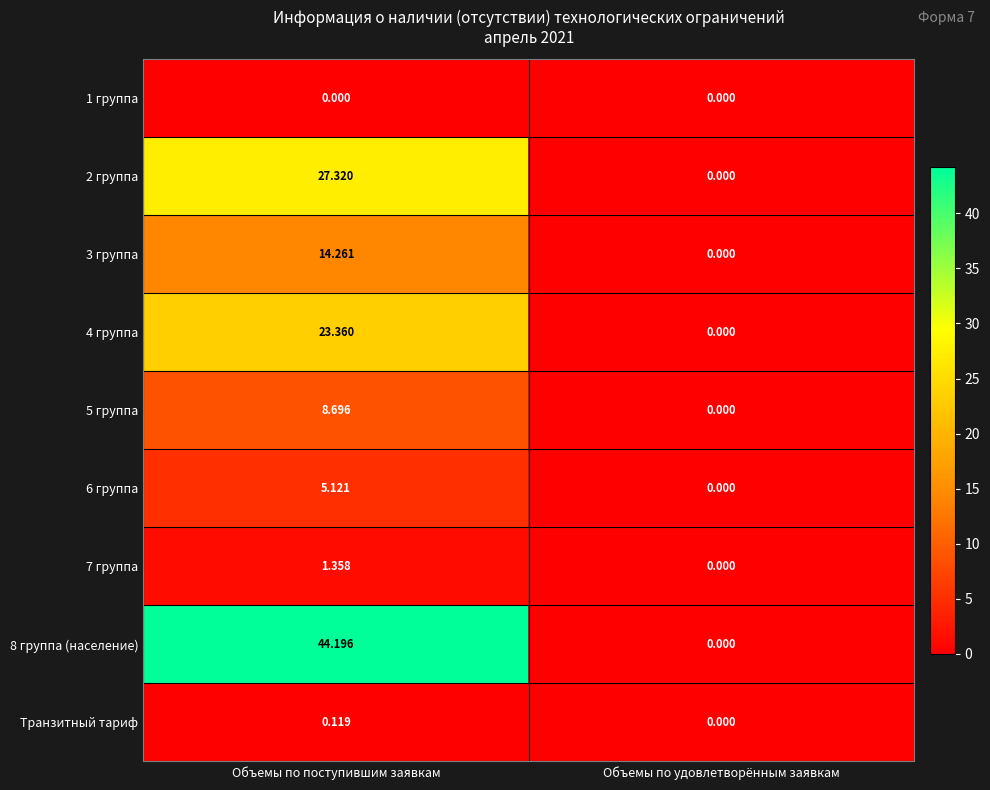

At which label does 8 группа (население) reach its peak?

Объемы по поступившим заявкам